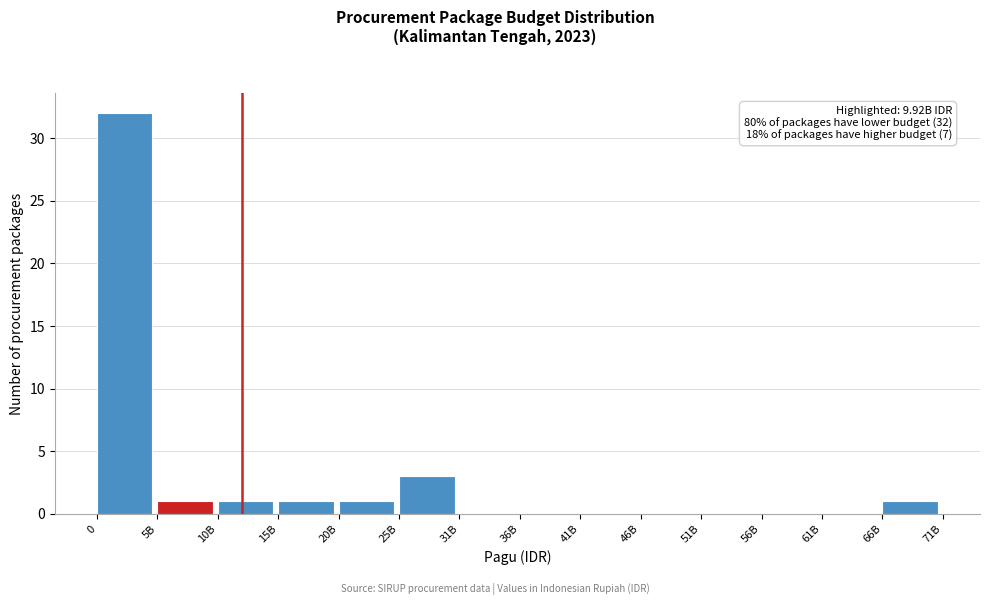

Reading right to left, transcribe all the data shown in this chart.

66B=1	61B=0	56B=0	51B=0	46B=0	41B=0	36B=0	31B=0	25B=3	20B=1	15B=1	10B=1	5B=1	0=32